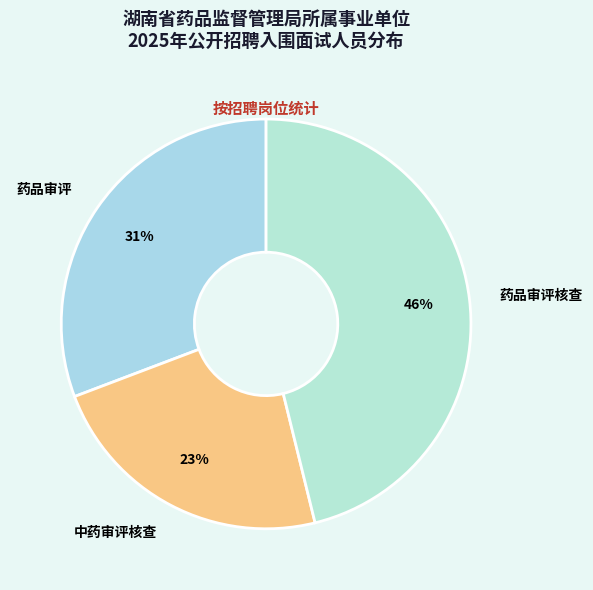

How many segments does this pie chart have?

3